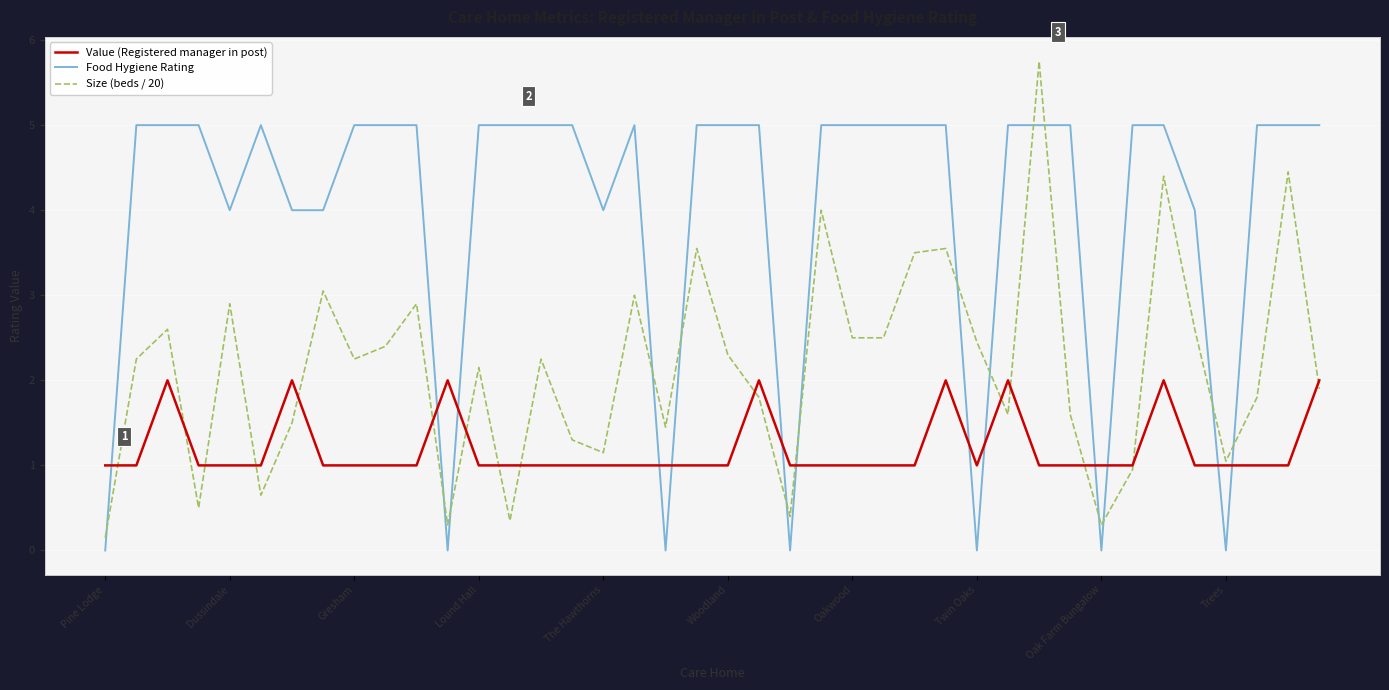

Which series has the widest spread of values?

Size (beds / 20)